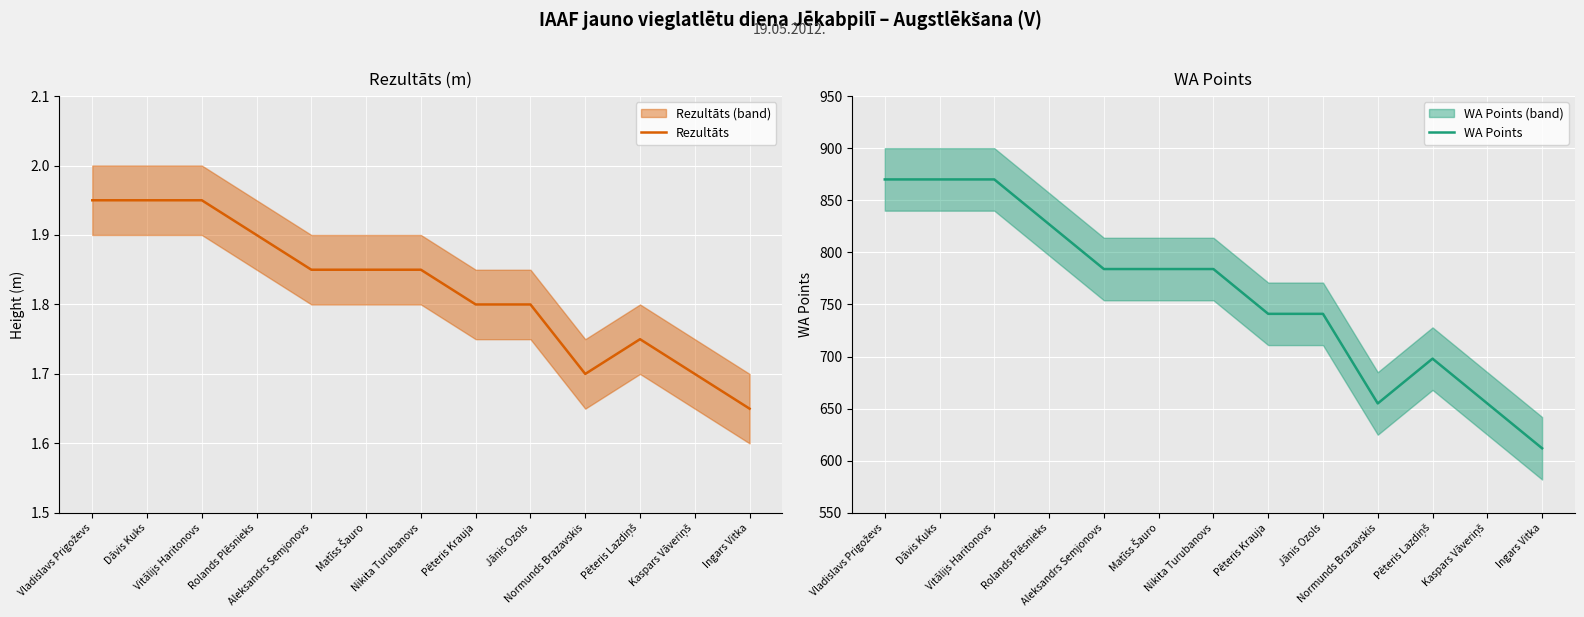

True or false: Rezultāts and WA Points intersect in this chart.

False